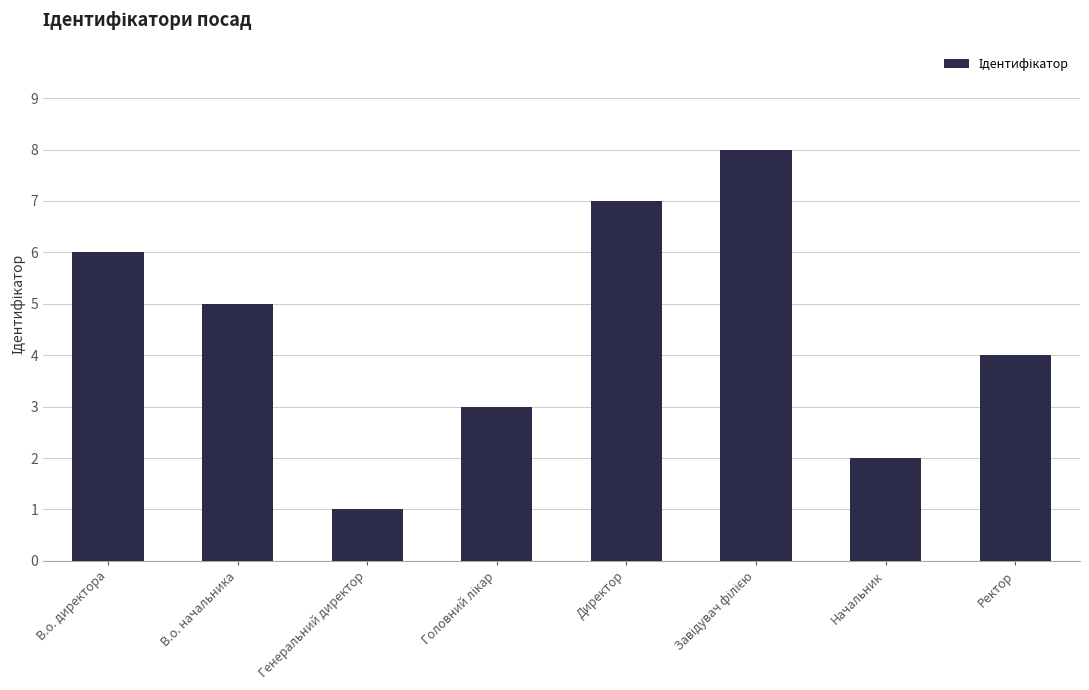

The chart shows a value of 6 at В.о. директора. True or false?

True